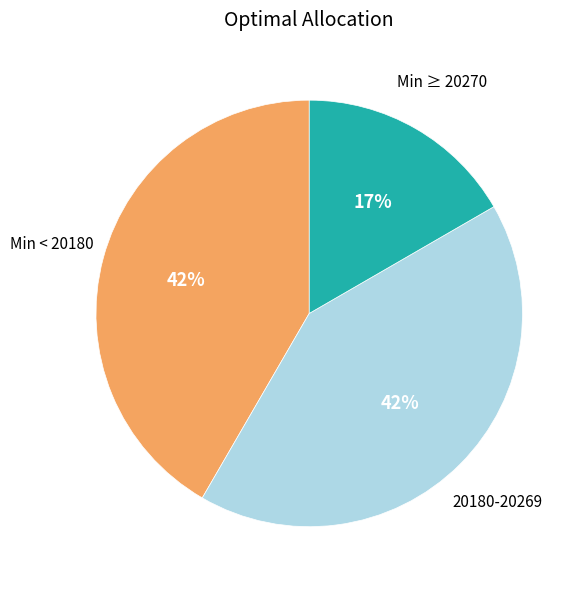

To the nearest percent, what is the difference between the largest and smallest slice percentages?

25%